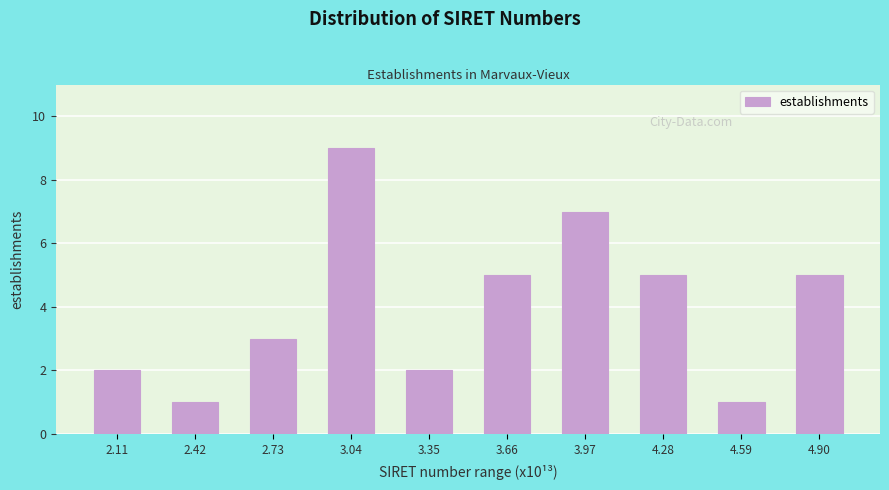

Reading left to right, what are all the values shown in this chart?

2.11=2	2.42=1	2.73=3	3.04=9	3.35=2	3.66=5	3.97=7	4.28=5	4.59=1	4.90=5